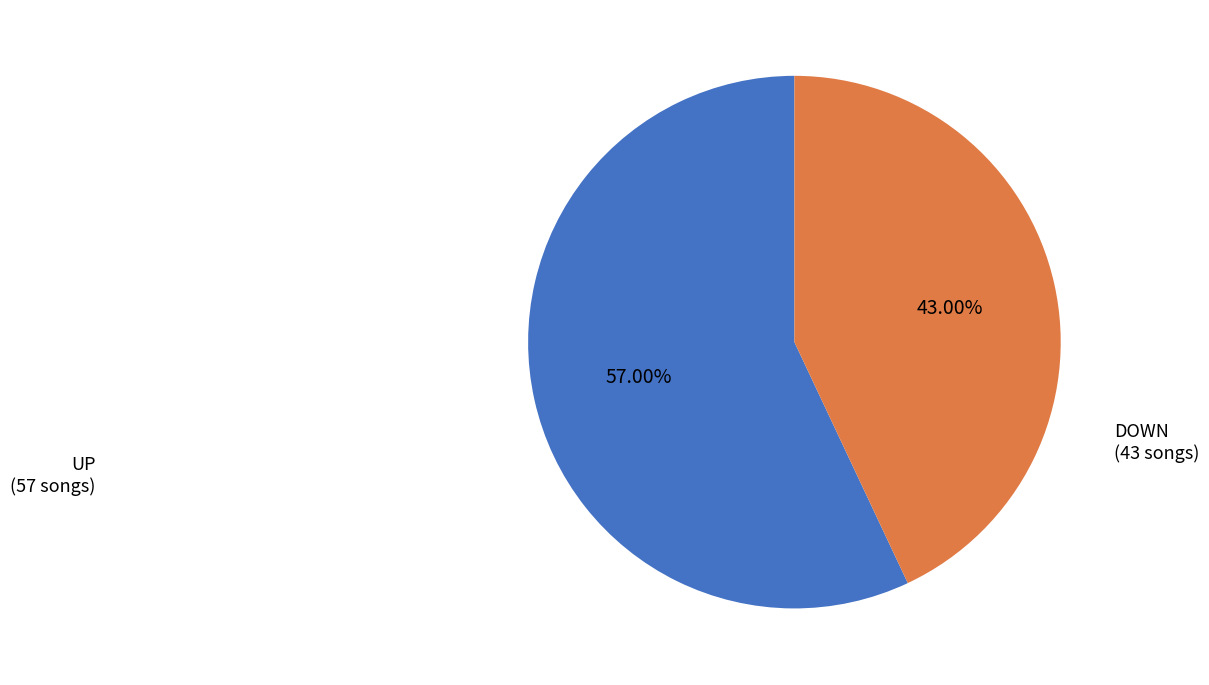

Does any single category account for the majority?

Yes